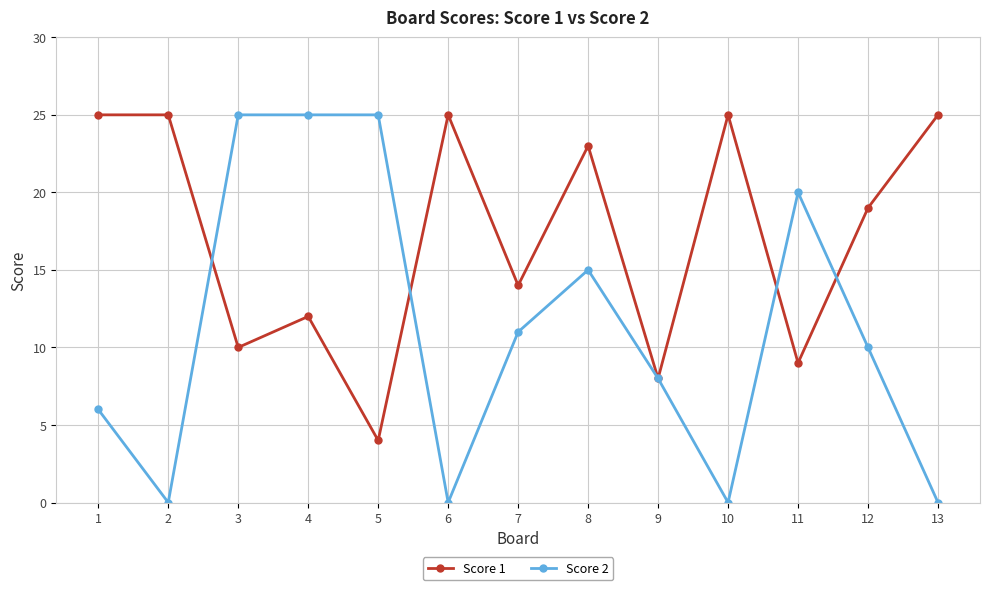

True or false: Score 2 and Score 1 intersect in this chart.

True